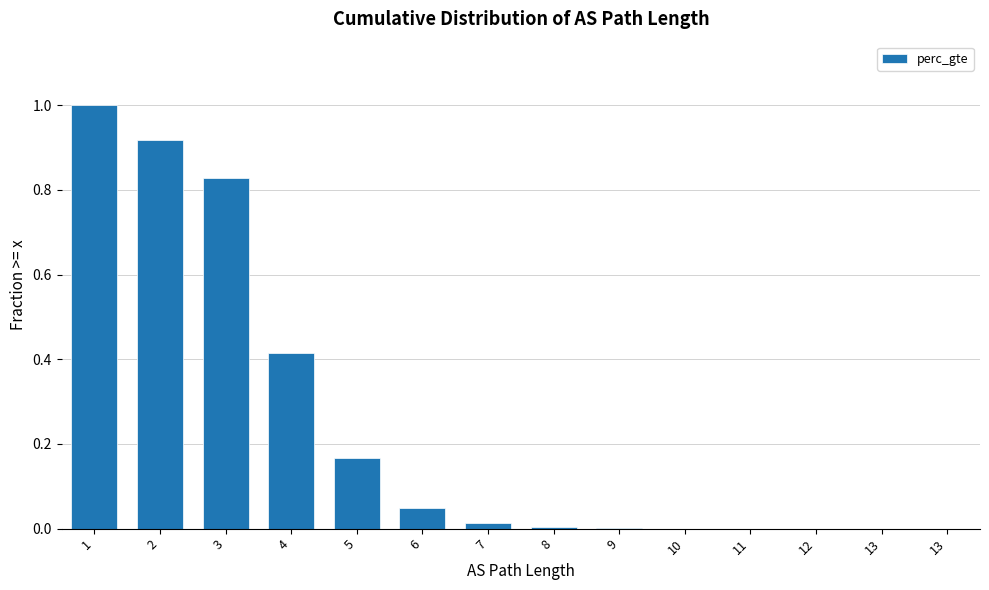

Count the number of categories in the chart.

14